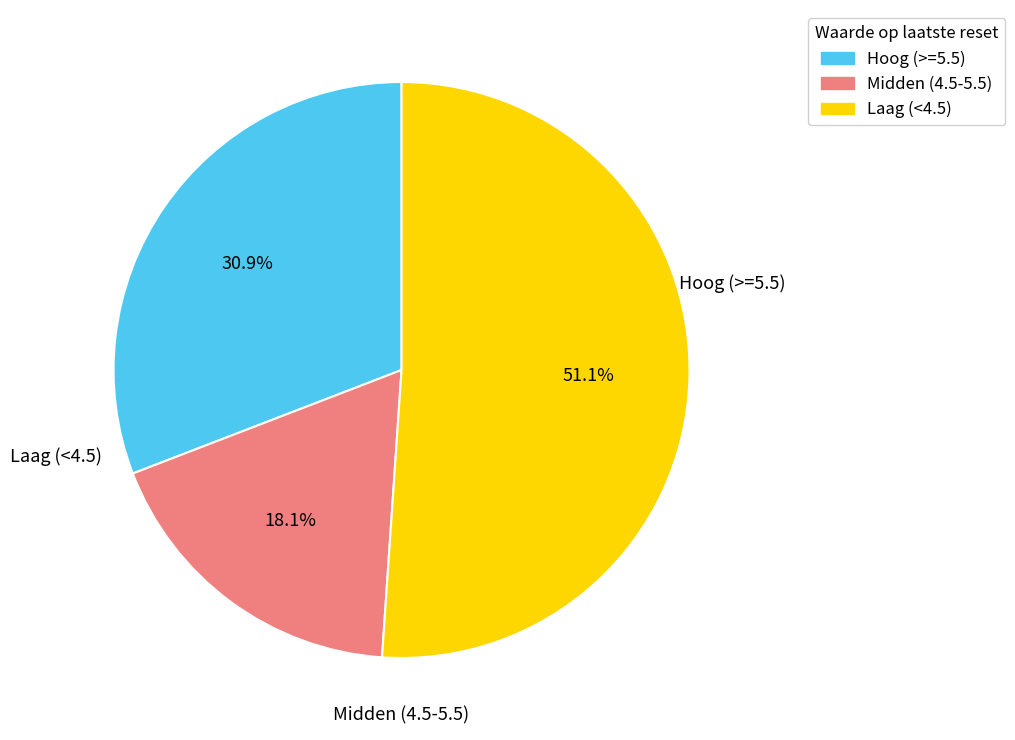

Is there a majority slice in this chart?

Yes